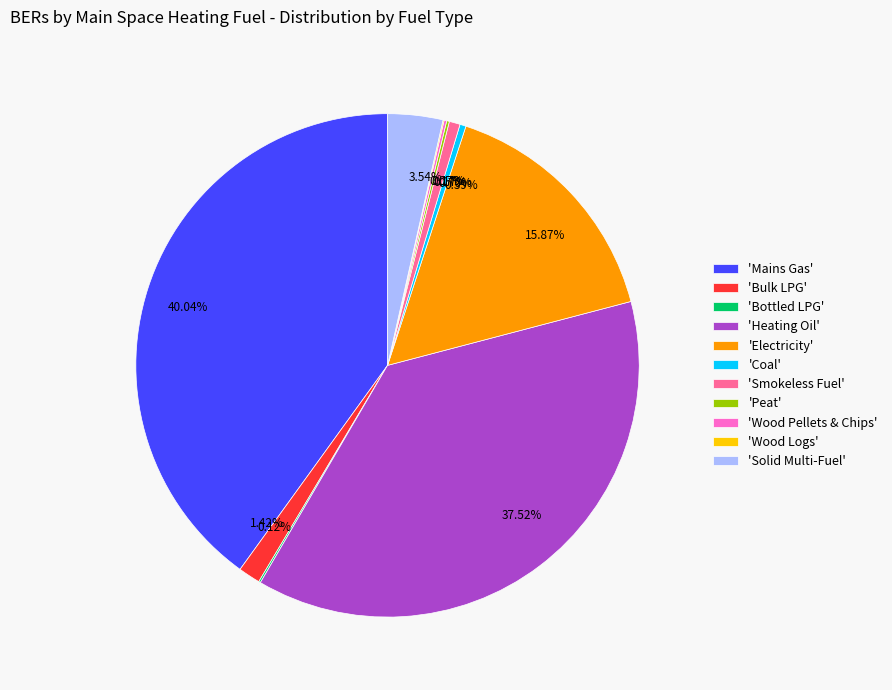

What is the largest slice in the pie chart?

'Mains Gas'